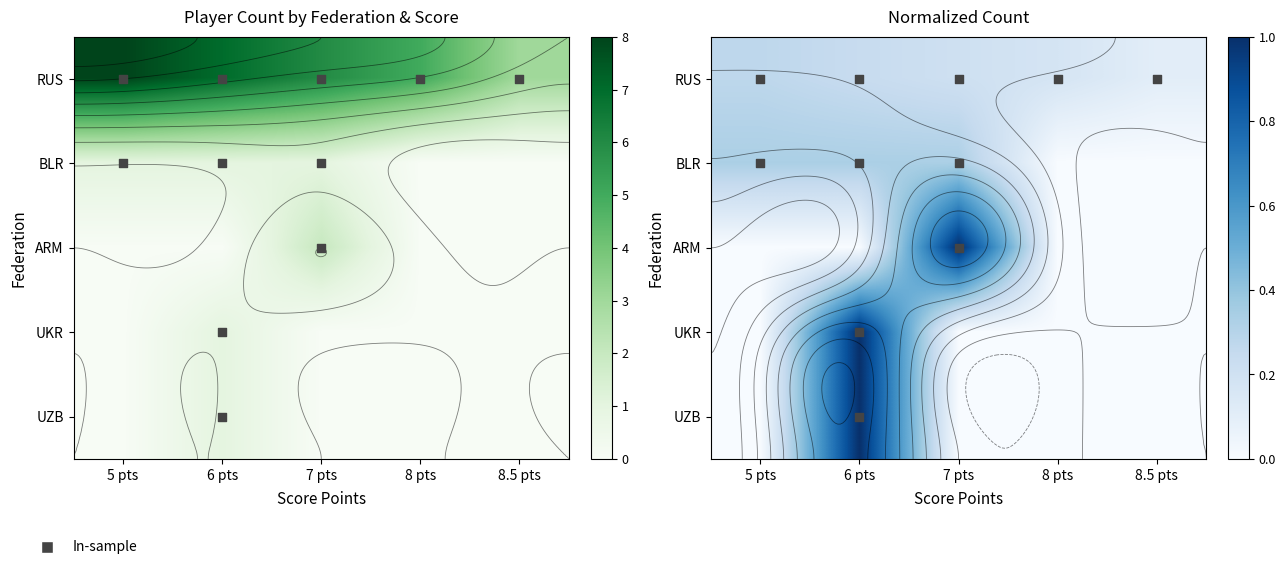

The value of ARM at 5 pts is -0.6. True or false?

False